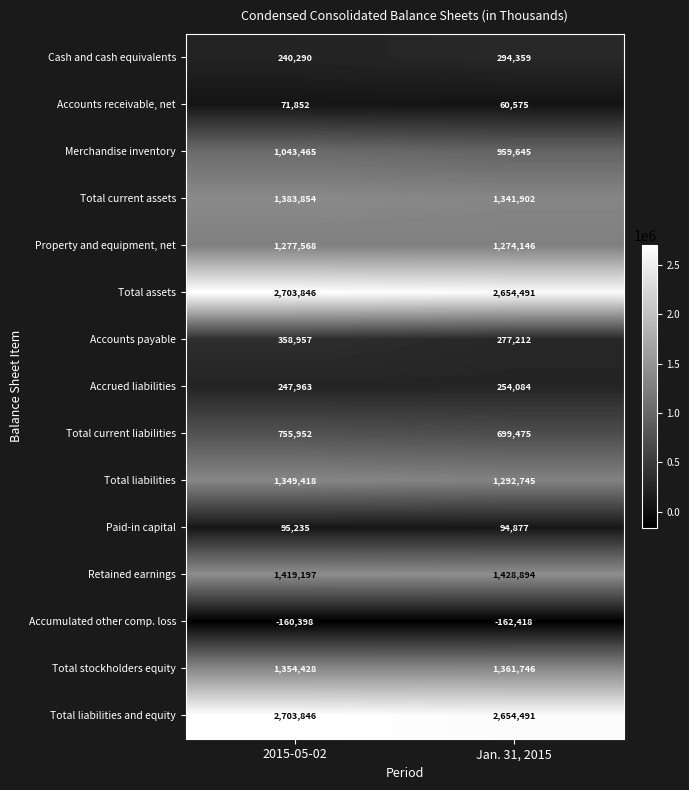

True or false: Total current liabilities has a value of 304348 at Jan. 31, 2015.

False